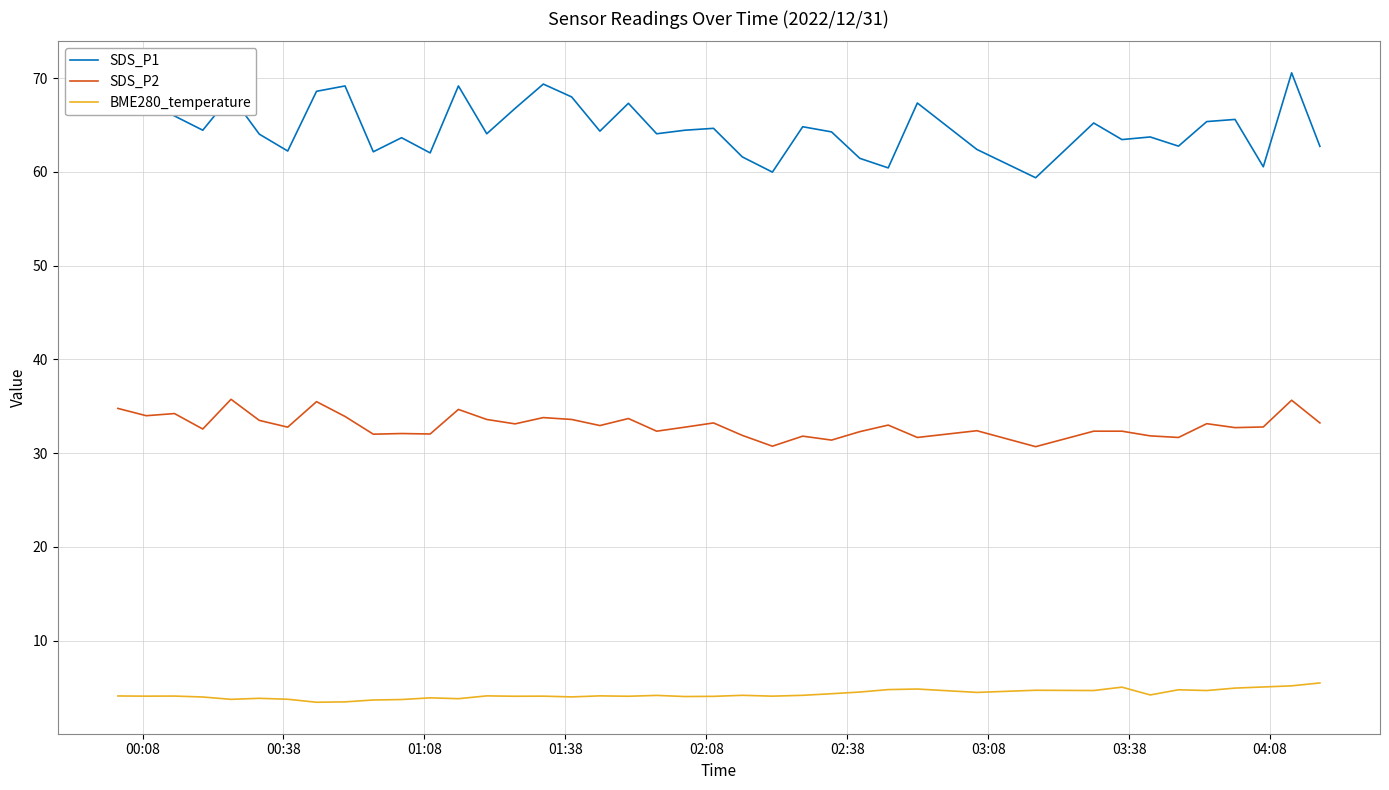

List the series in order of their peak value, highest first.

SDS_P1, SDS_P2, BME280_temperature